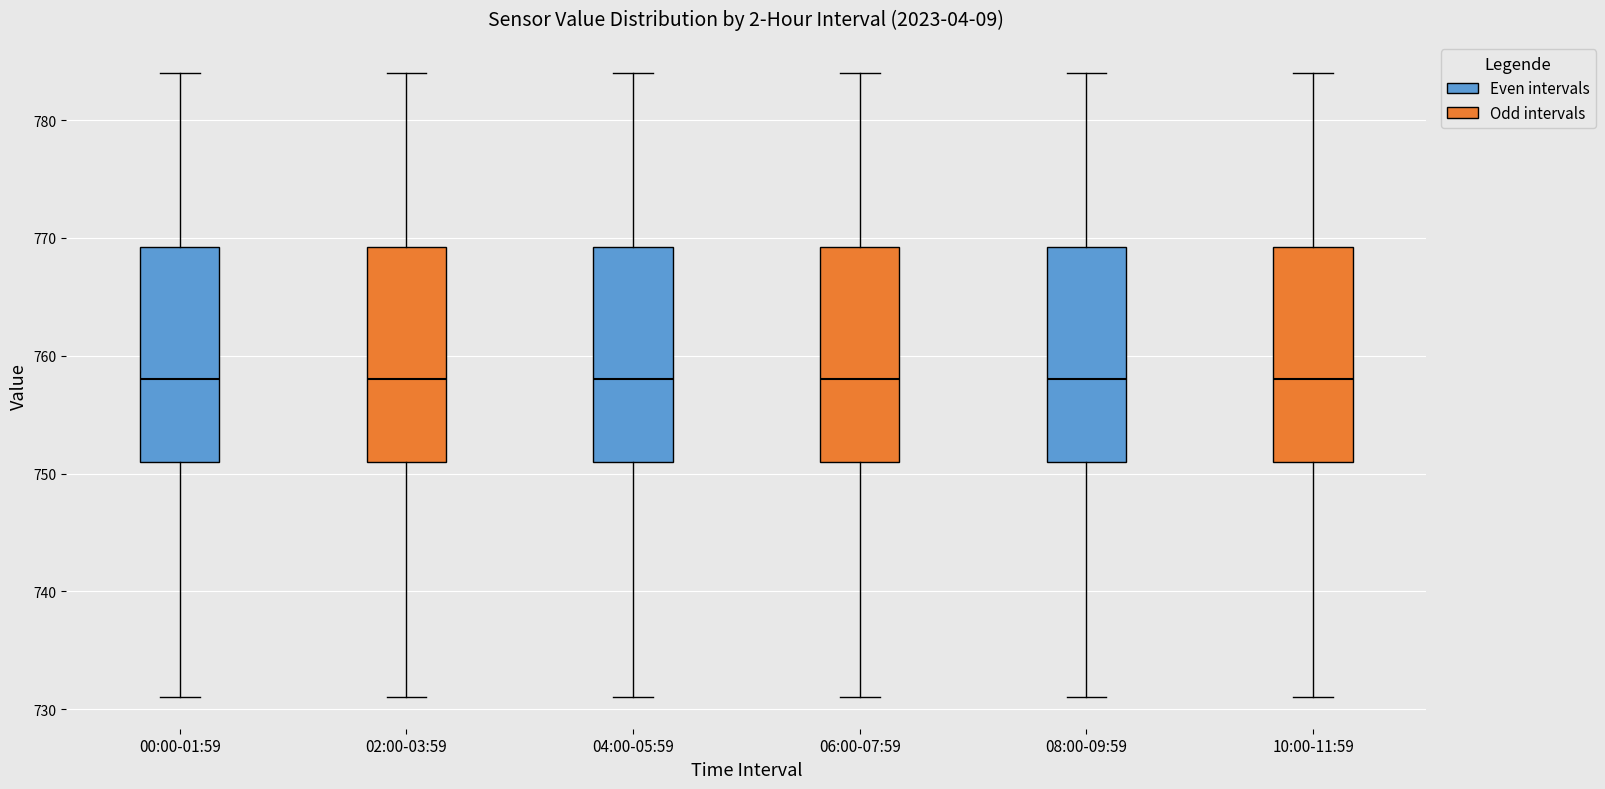

Reading left to right, transcribe this box plot: for each box, give where its median line is, the range the box spans, and where its two whiskers end, as read against the y-axis. The values are not printed on the chart, so give them approximately, as read against the axis.

00:00-01:59: median 758, box 751 to 769, whiskers 731 to 784
02:00-03:59: median 758, box 751 to 769, whiskers 731 to 784
04:00-05:59: median 758, box 751 to 769, whiskers 731 to 784
06:00-07:59: median 758, box 751 to 769, whiskers 731 to 784
08:00-09:59: median 758, box 751 to 769, whiskers 731 to 784
10:00-11:59: median 758, box 751 to 769, whiskers 731 to 784